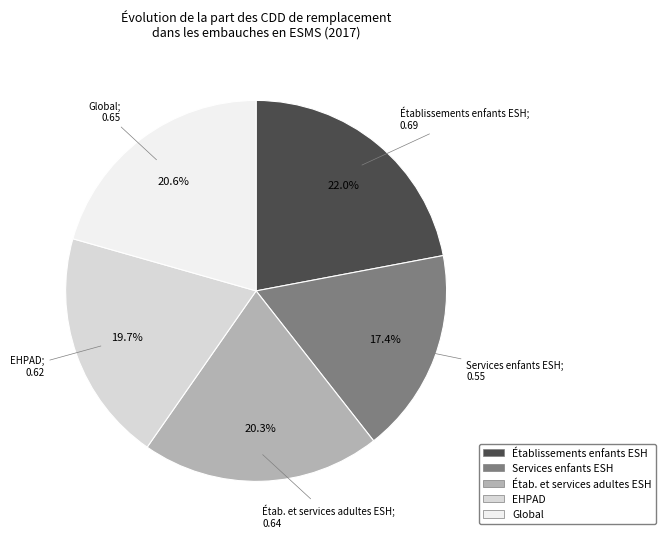

To the nearest percent, what percentage of the pie is Global?

21%